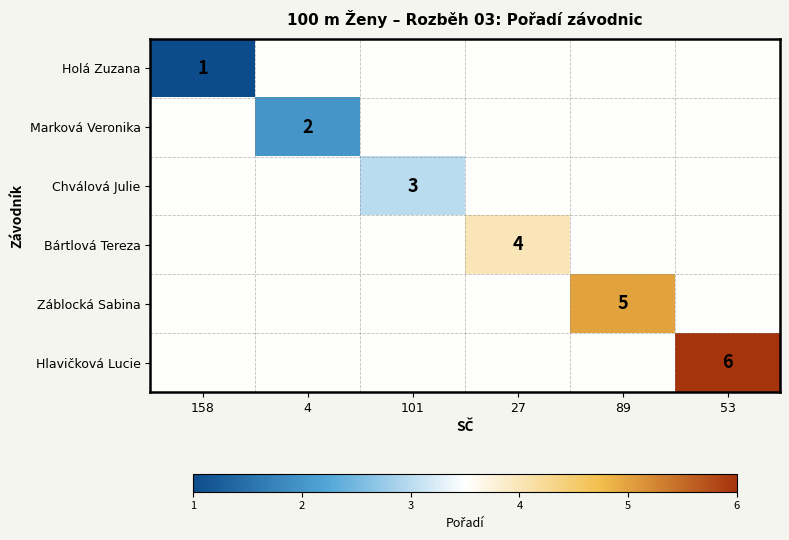

The value of Chválová Julie at 101 is 3.0. True or false?

True